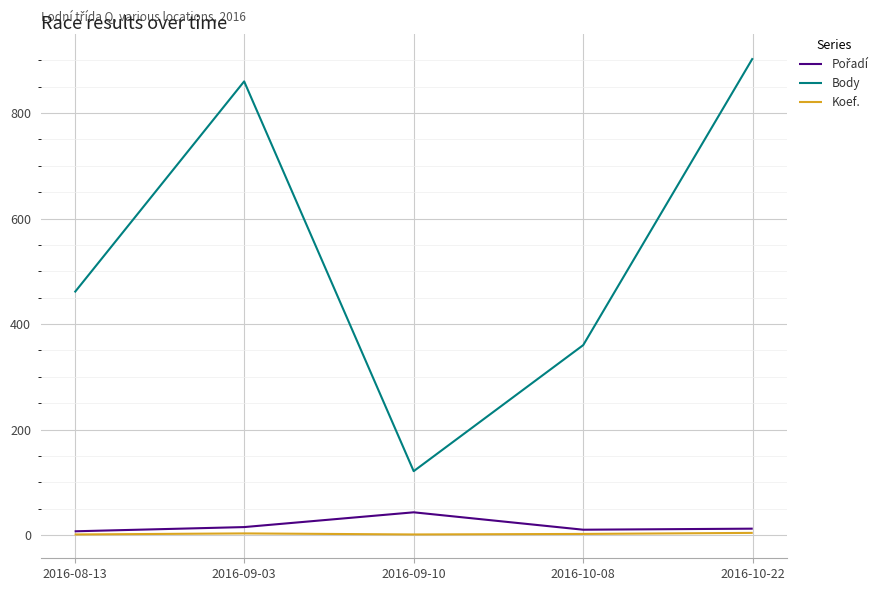

Which category has the highest value in the Body series?

2016-10-22